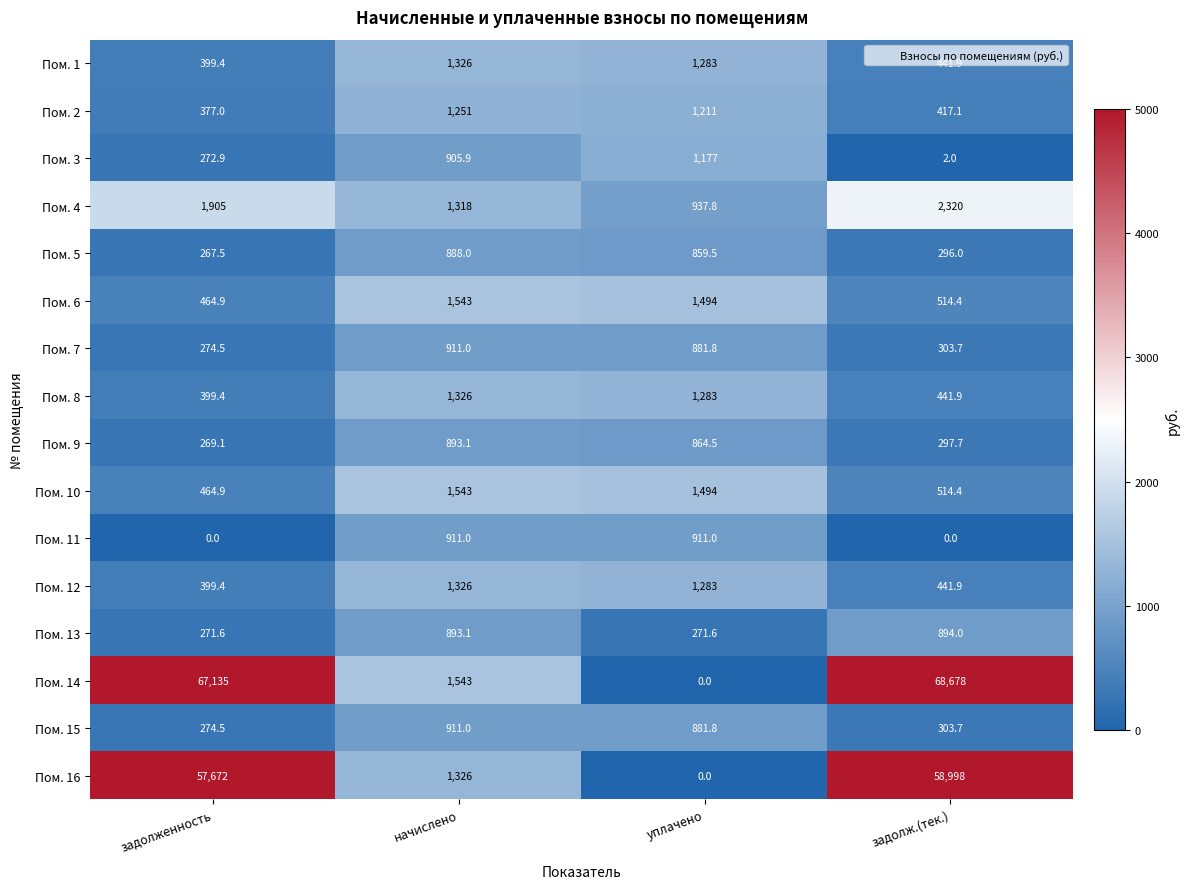

What is the total value across all series at уплачено?

14833.0